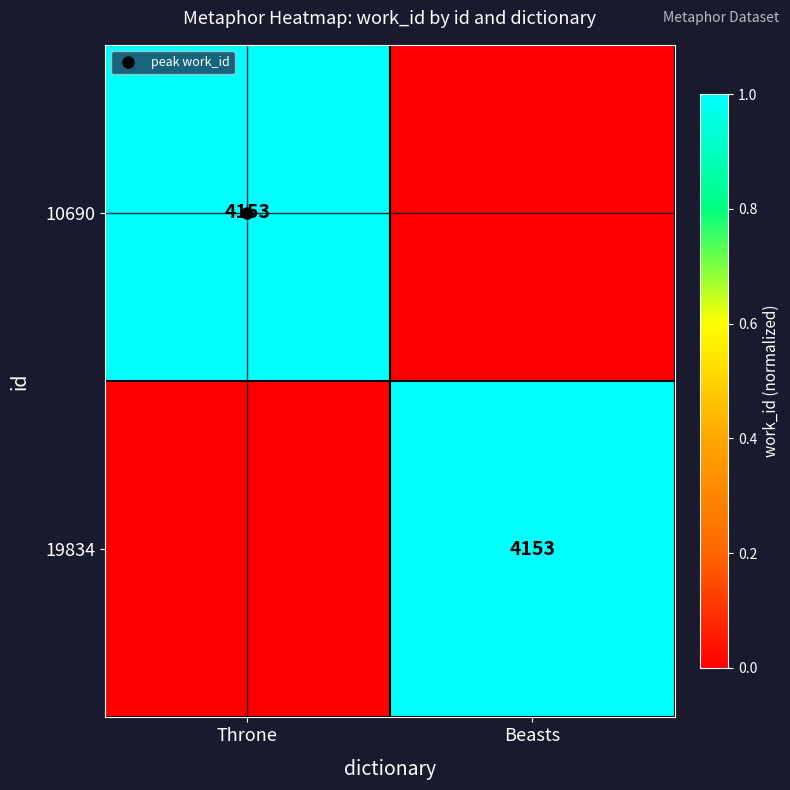

How many values in the 10690 series are below 1?

1